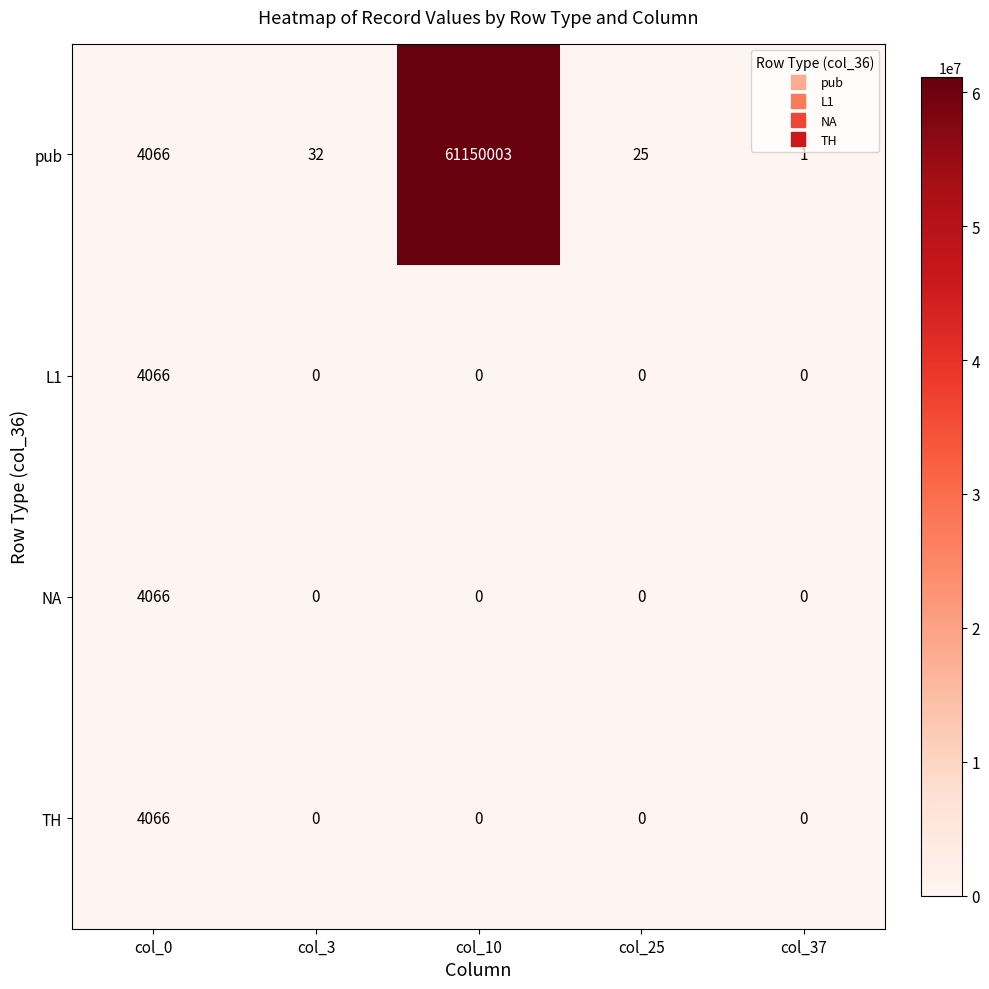

The TH series shows 0 at col_3. True or false?

True